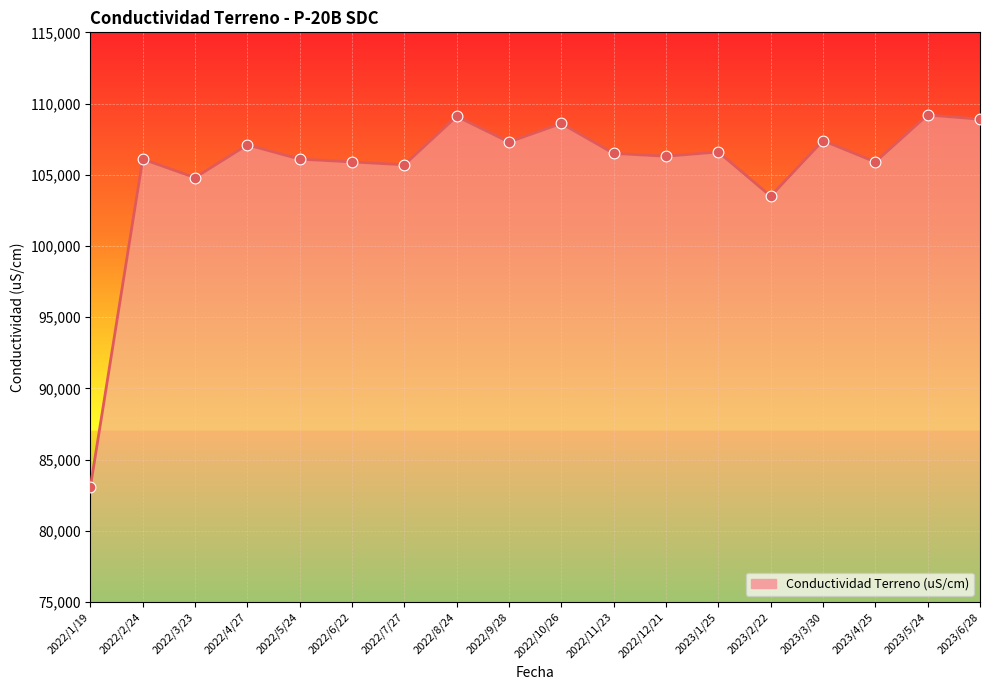

Between 2023/2/22 and 2022/4/27, which is larger?

2022/4/27